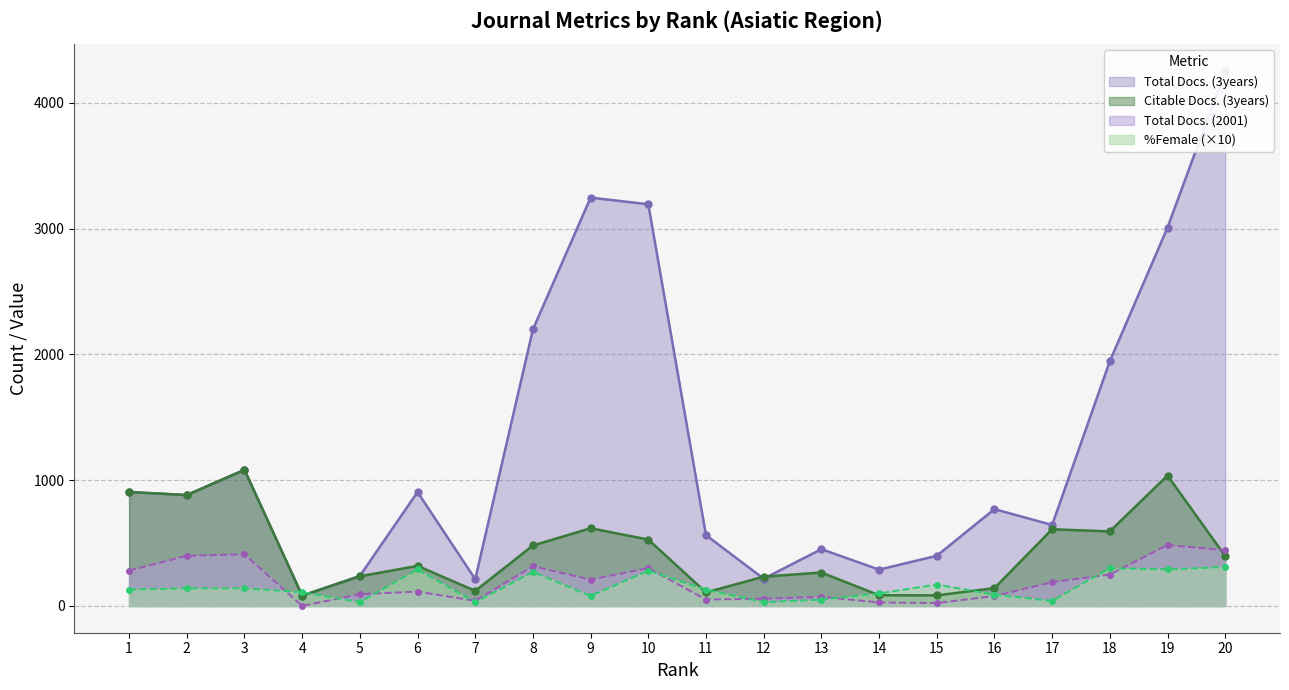

What is the value of the %Female point at the 3rd from the left?

140